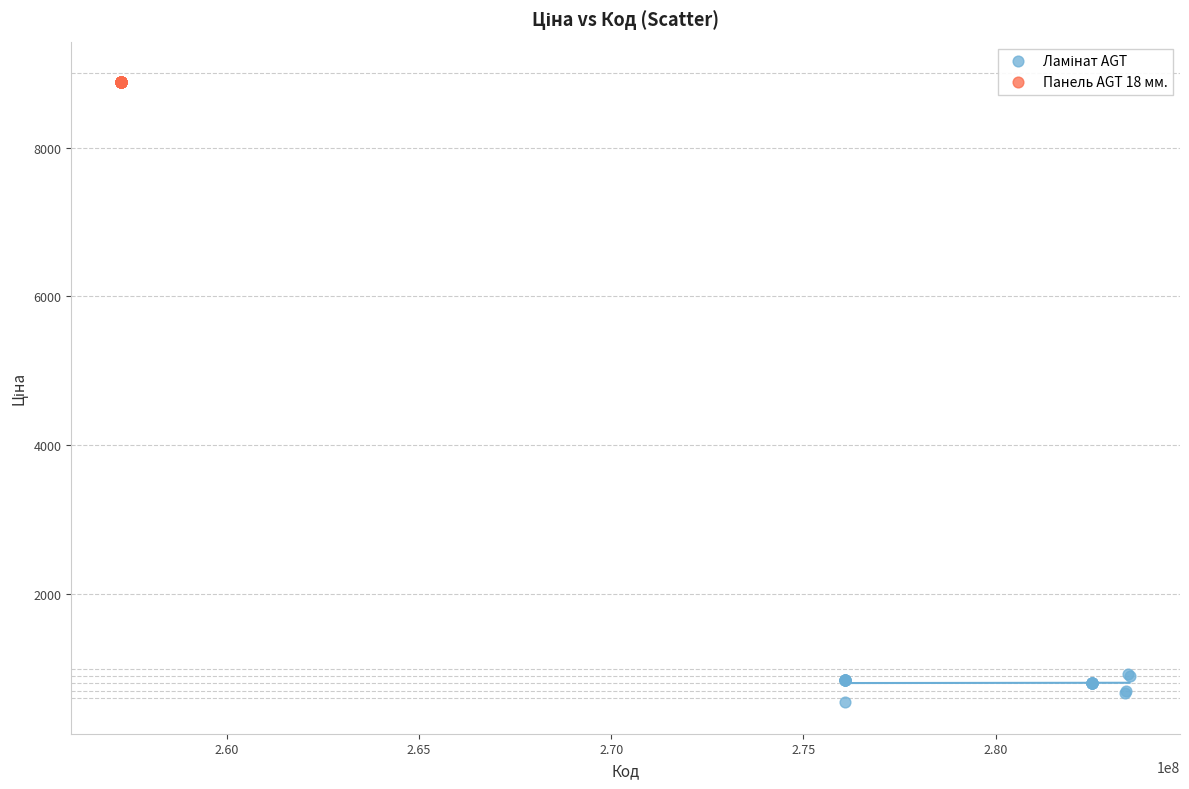

Which series reaches the maximum Y coordinate?

Панель AGT 18 мм.